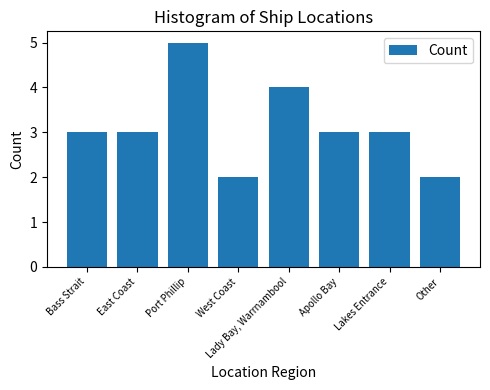

What position from the left is Other?

8